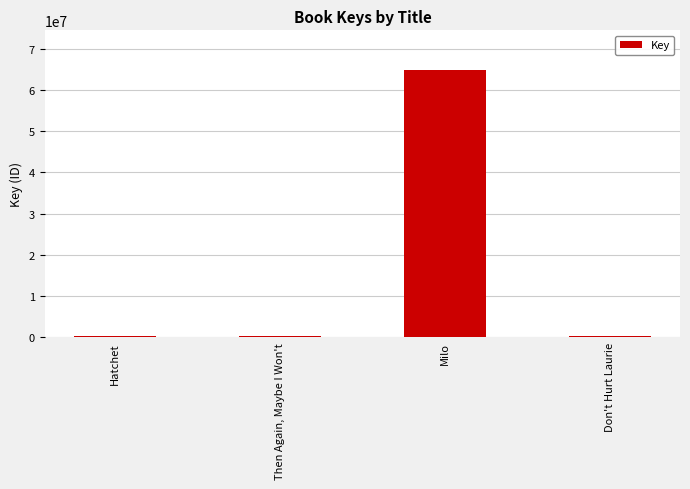

What position from the left is Hatchet?

1